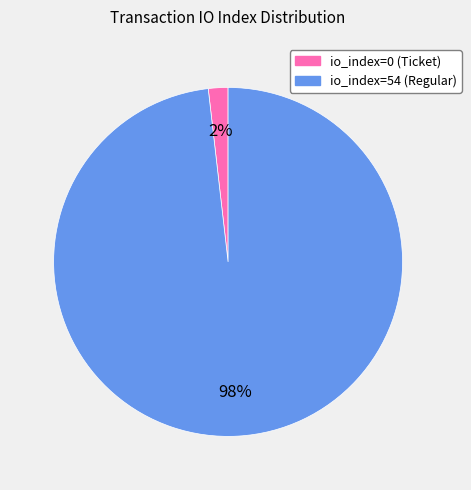

Is it true that io_index=0 (Ticket) is 12% of the pie?

False